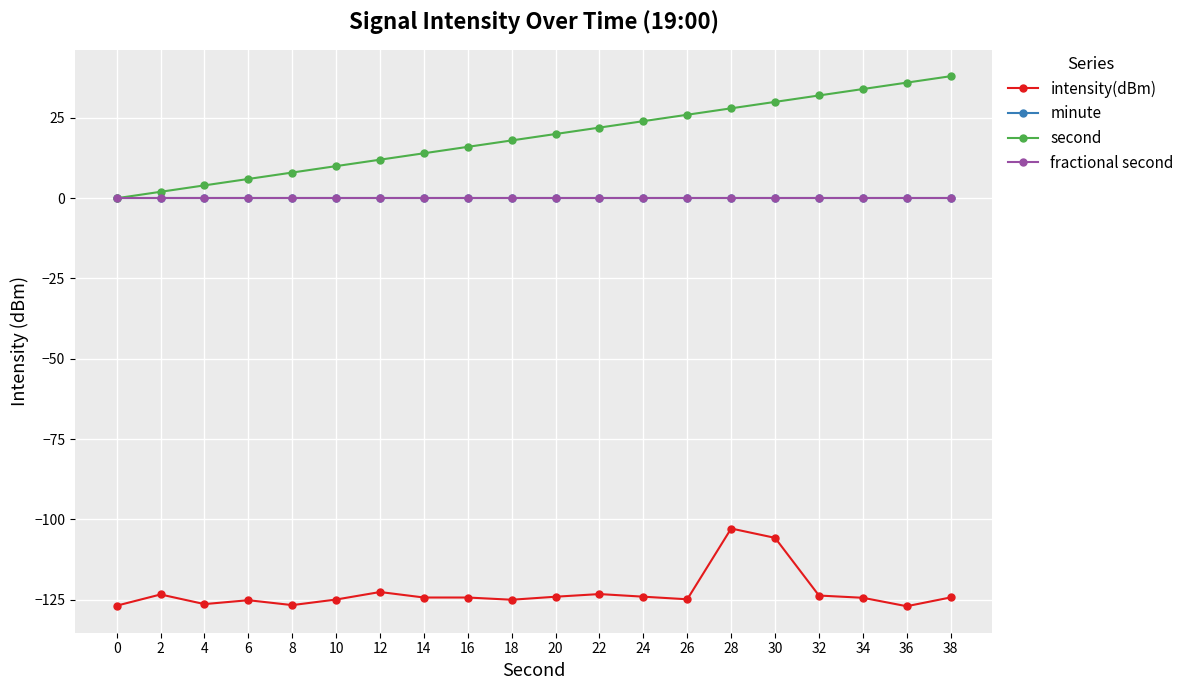

Is this an area chart (filled region under the line)?

No